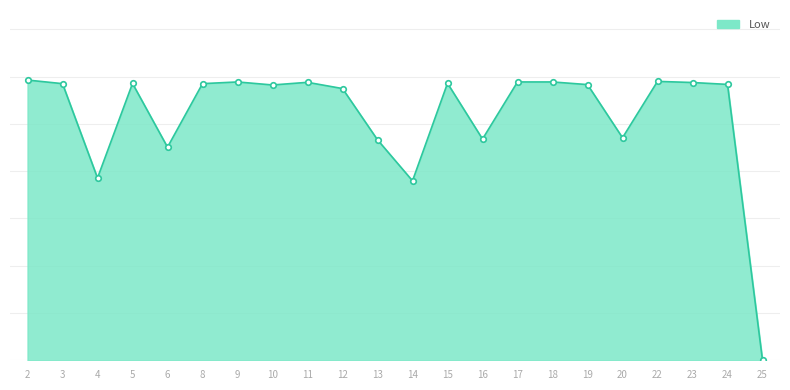

What is the value of the 10th point from the left?

14.4